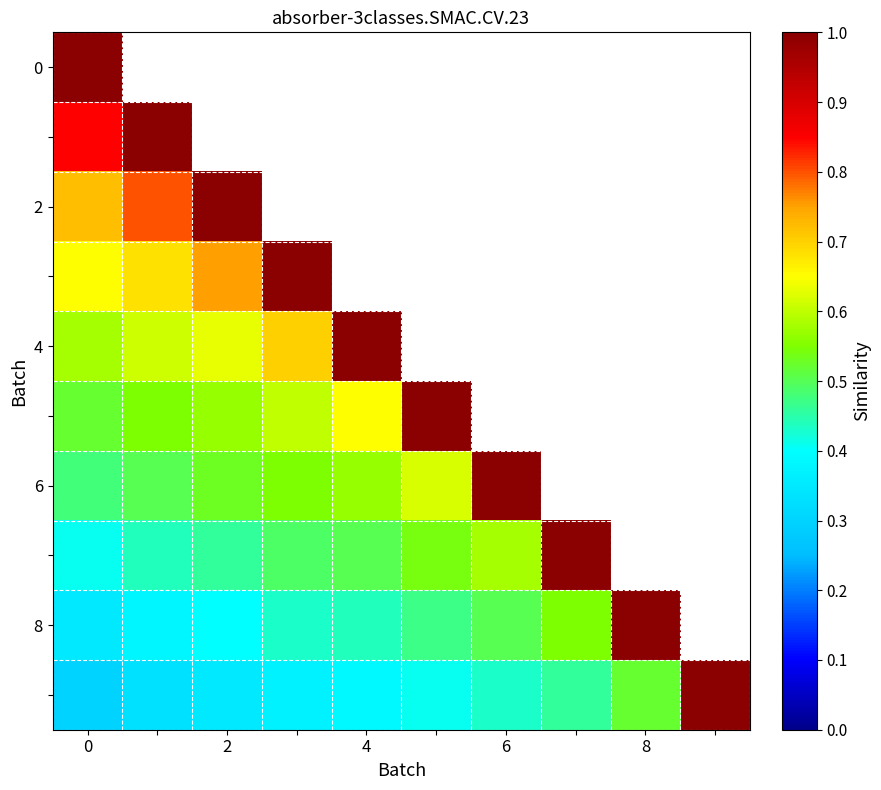

How many data points does each series have?

10